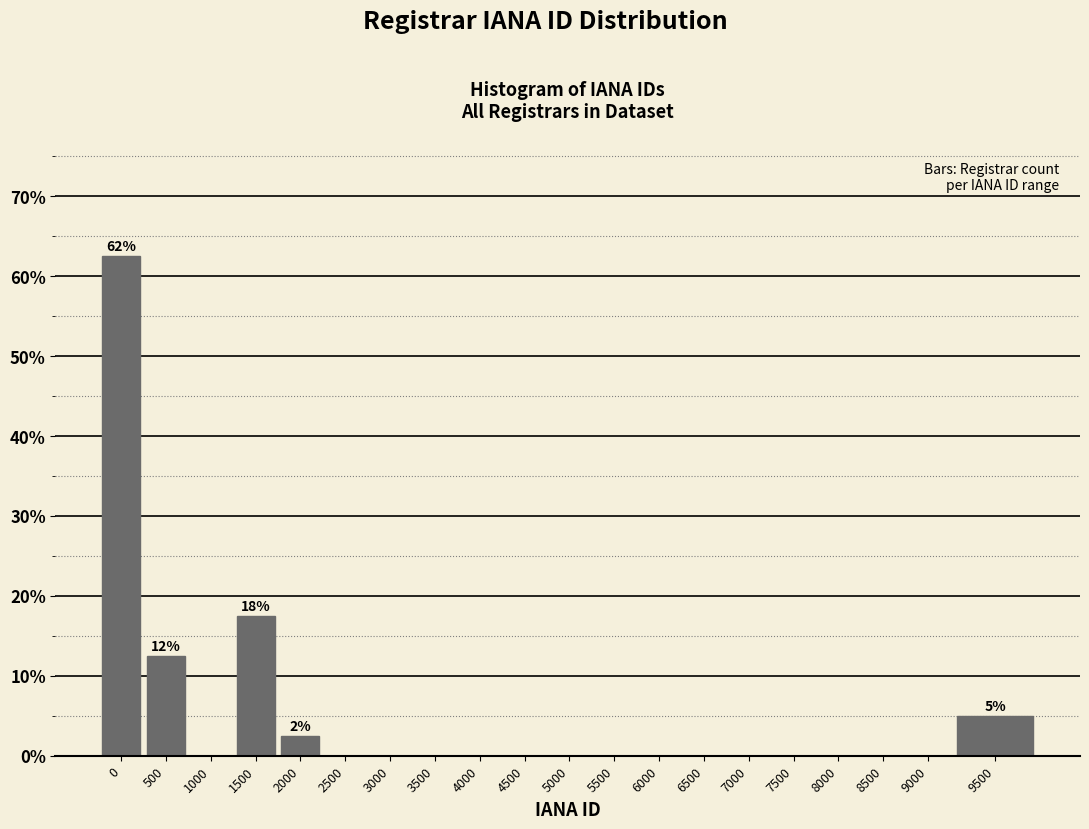

Reading left to right, extract all data points from this chart.

0=62.5	500=12.5	1000=0.0	1500=17.5	2000=2.5	2500=0.0	3000=0.0	3500=0.0	4000=0.0	4500=0.0	5000=0.0	5500=0.0	6000=0.0	6500=0.0	7000=0.0	7500=0.0	8000=0.0	8500=0.0	9000=0.0	9500=5.0